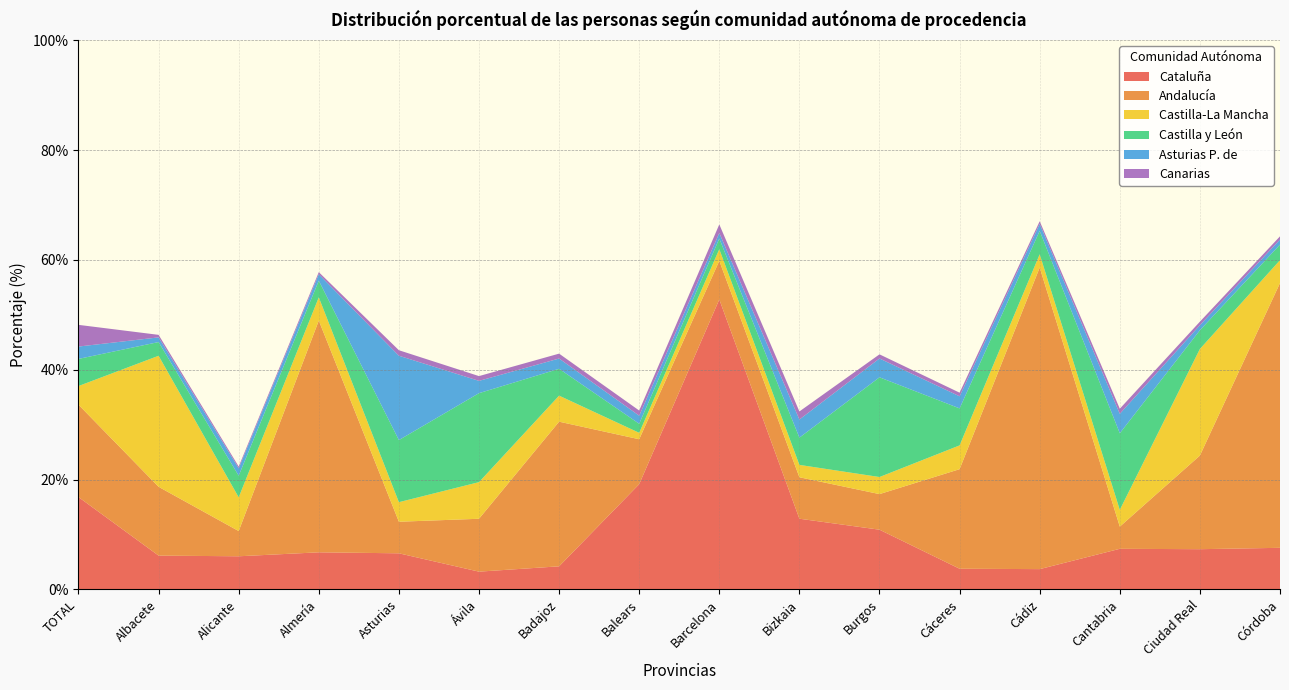

Reading left to right, list all the values displayed in this chart.

Cataluña: 16.8	6.2	6.0	6.8	6.6	3.2	4.2	19.2	52.8	12.9	10.9	3.8	3.7	7.4	7.3	7.6
Andalucía: 16.8	12.5	4.6	42.2	5.8	9.6	26.3	8.2	7.0	7.5	6.5	18.1	54.9	4.0	17.1	48.2
Castilla-La Mancha: 3.4	23.9	6.1	4.2	3.6	6.7	4.7	1.2	2.1	2.2	3.1	4.3	2.4	3.0	19.4	4.2
Castilla y León: 4.9	2.5	3.9	3.0	11.3	16.2	4.9	1.6	1.9	5.0	18.2	6.7	4.3	13.9	3.4	2.8
Asturias P. de: 2.2	0.8	1.4	1.2	15.4	2.2	1.9	1.5	1.0	3.3	3.4	2.2	1.2	3.5	0.9	0.9
Canarias: 4.0	0.5	0.3	0.4	1.0	0.9	0.9	0.9	1.6	1.5	0.8	0.7	0.5	0.9	0.6	0.6